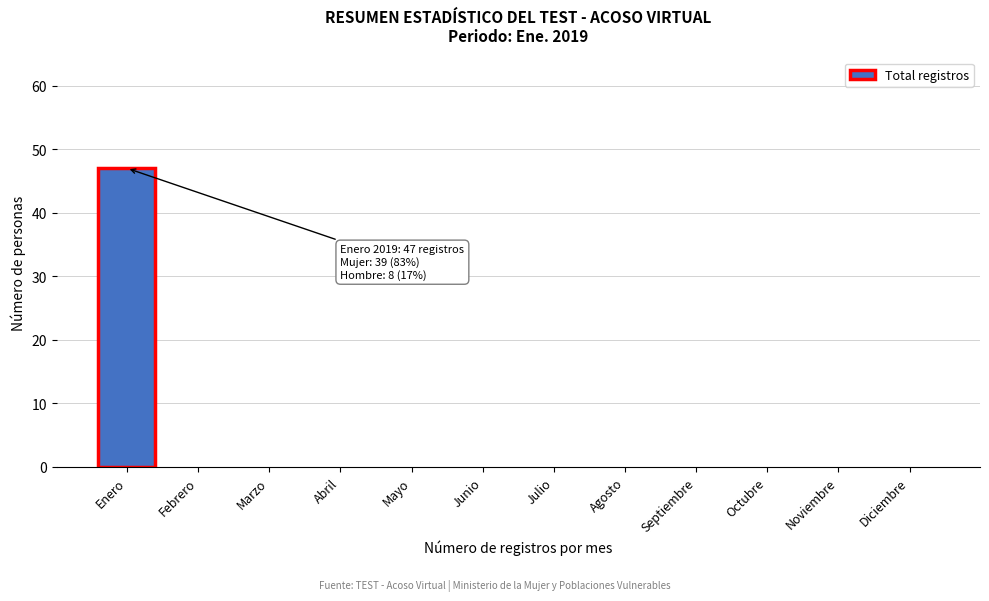

Reading right to left, what are all the values shown in this chart?

Diciembre=0	Noviembre=0	Octubre=0	Septiembre=0	Agosto=0	Julio=0	Junio=0	Mayo=0	Abril=0	Marzo=0	Febrero=0	Enero=47